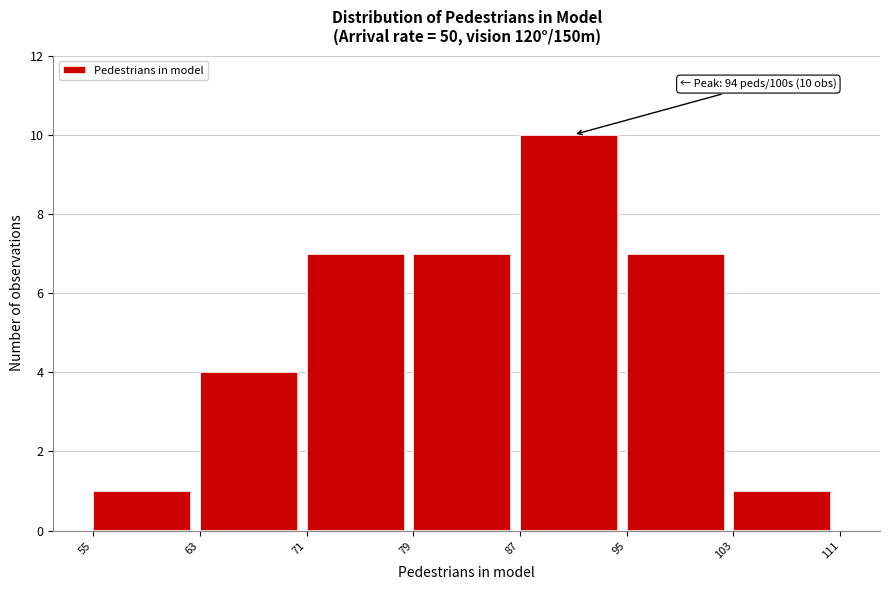

Over which range of the x-axis is the bar tallest?

87 to 95